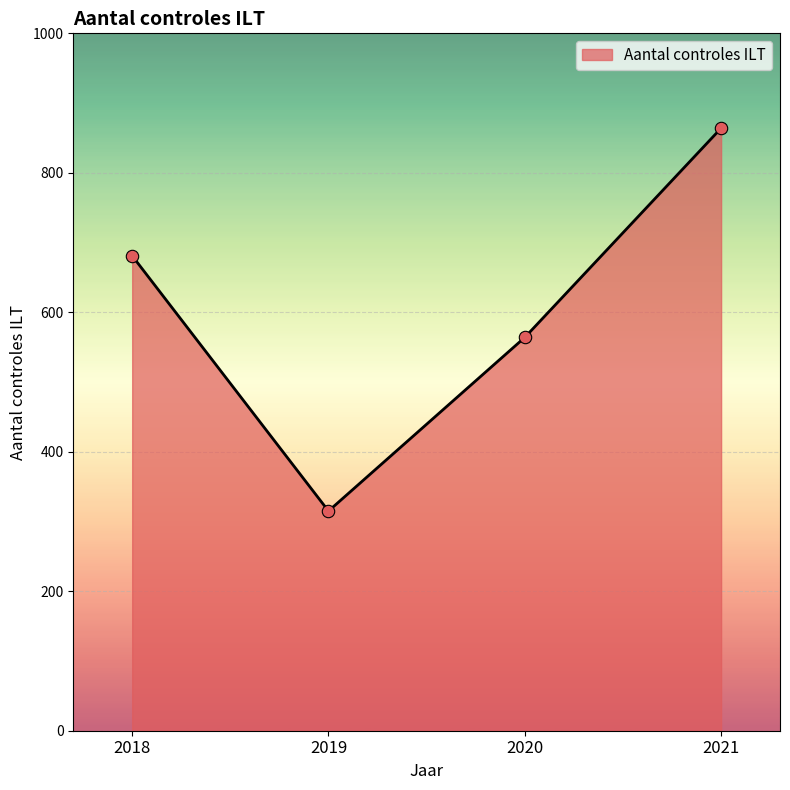

Between 2020 and 2021, which is larger?

2021